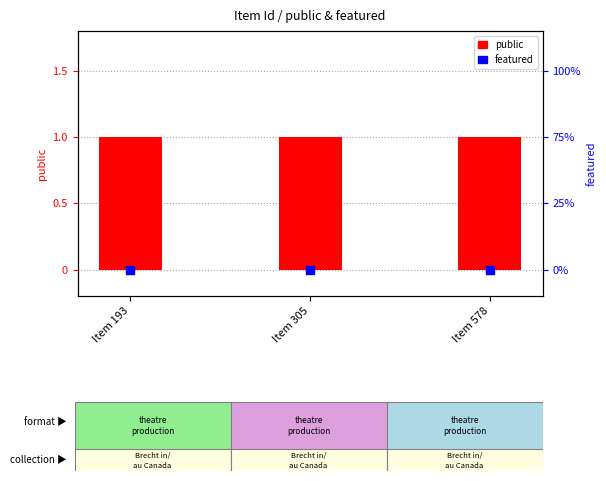

Which series reaches the minimum Y coordinate?

featured